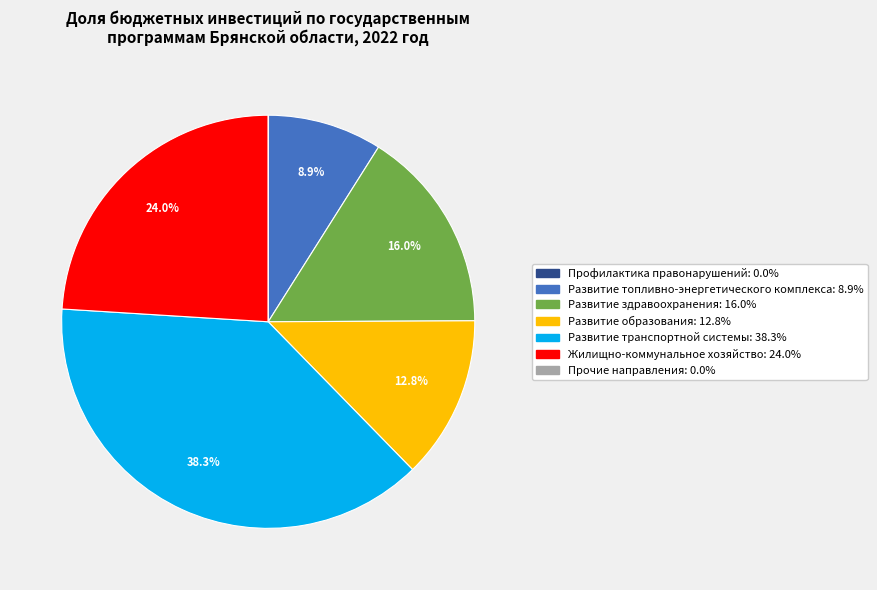

To the nearest percent, what is the average slice percentage?

14%